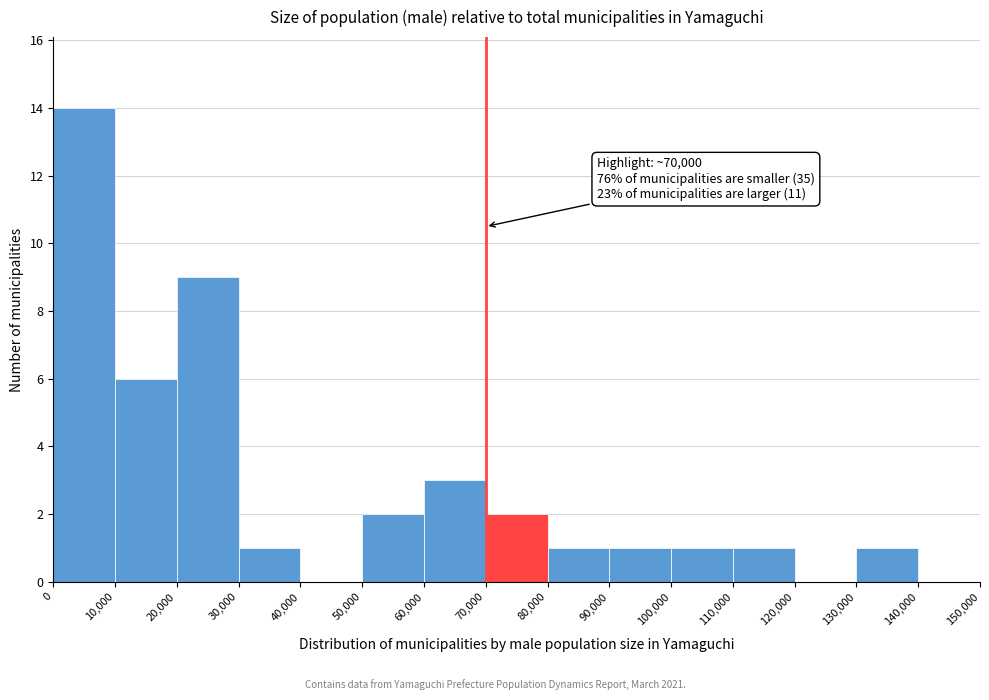

Which range on the x-axis has the tallest bar?

0 to 10,000